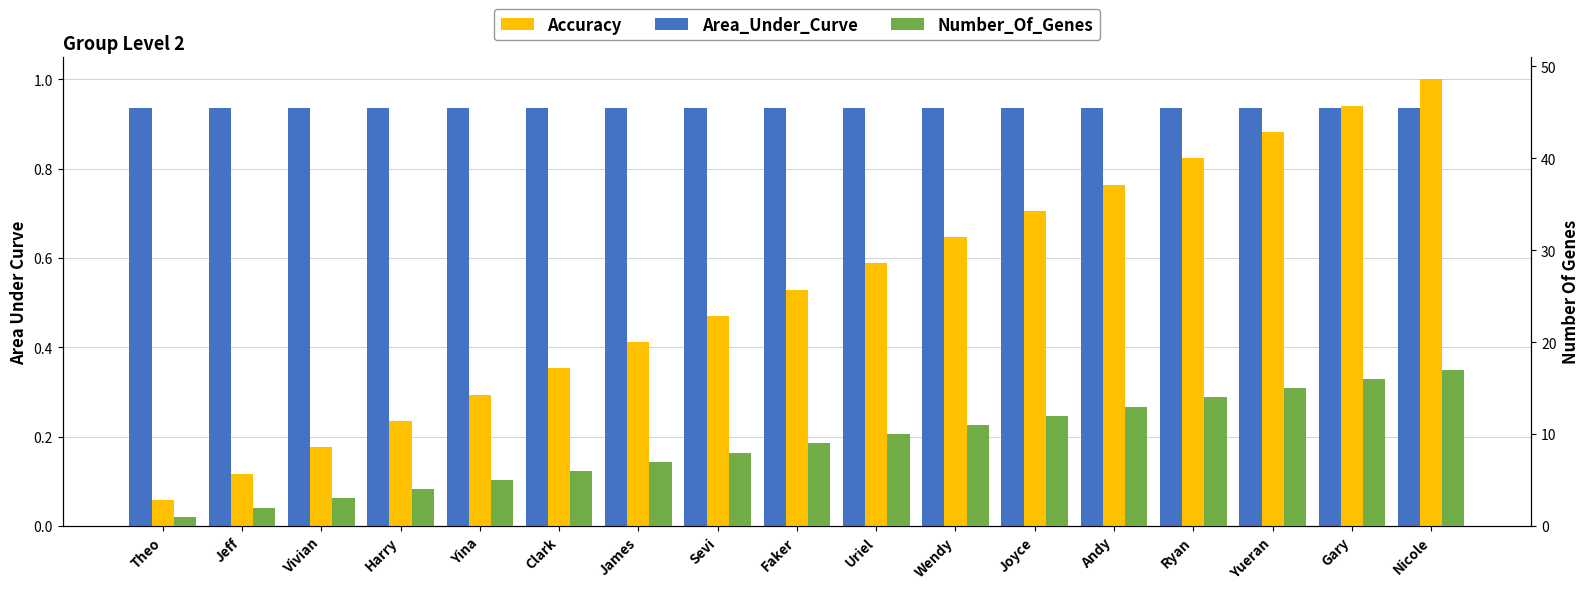

What is the value of the Area_Under_Curve bar at the 13th from the left?

0.9